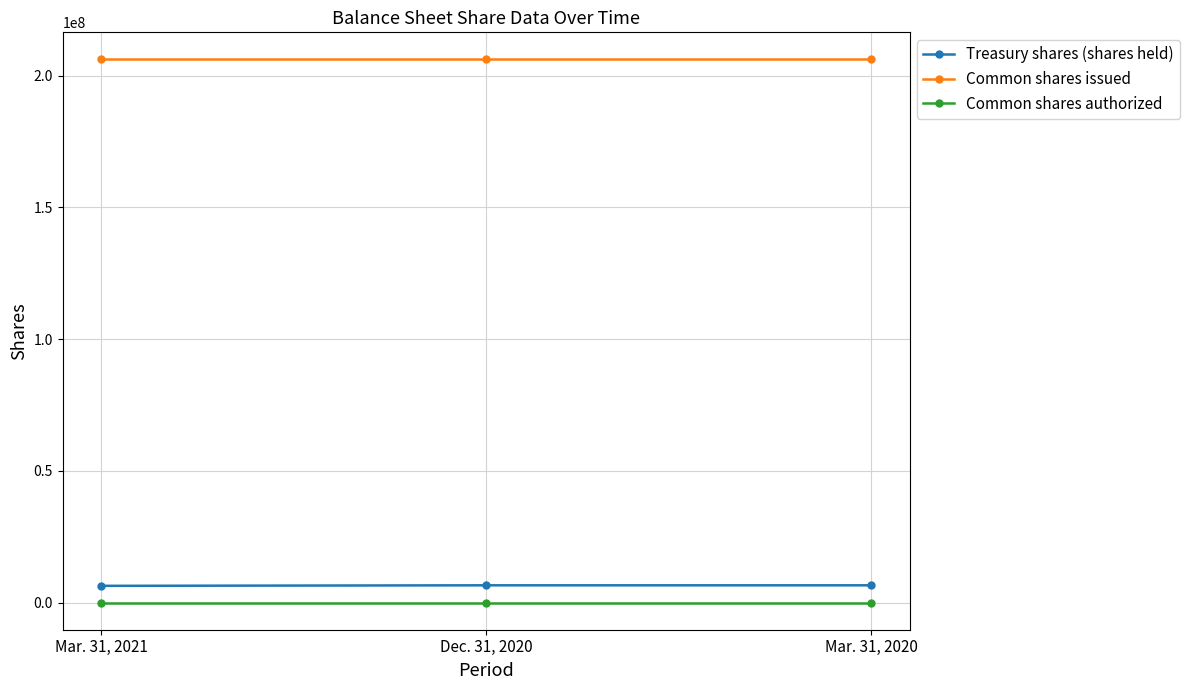

The value of Common shares authorized at Dec. 31, 2020 is 50000. True or false?

True